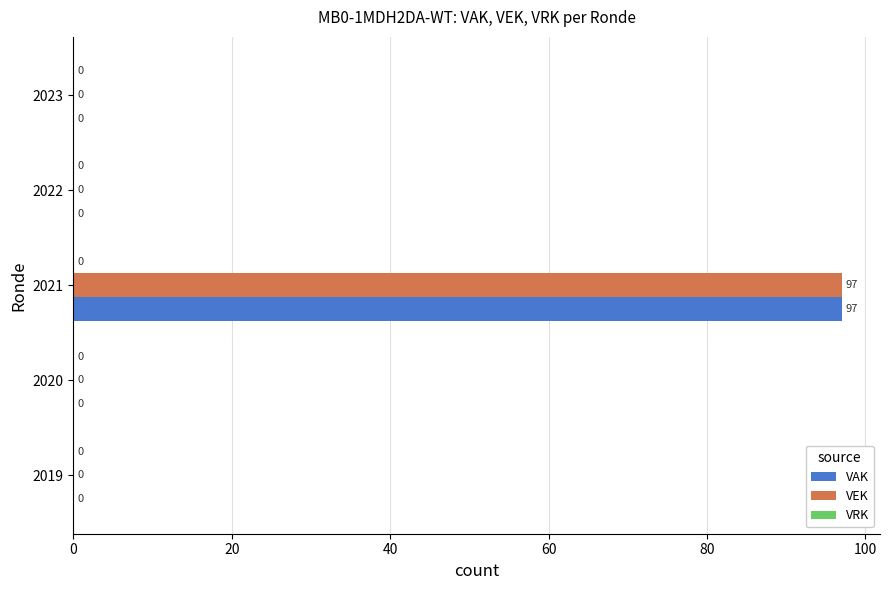

The VEK series shows 0 at 2022. True or false?

True